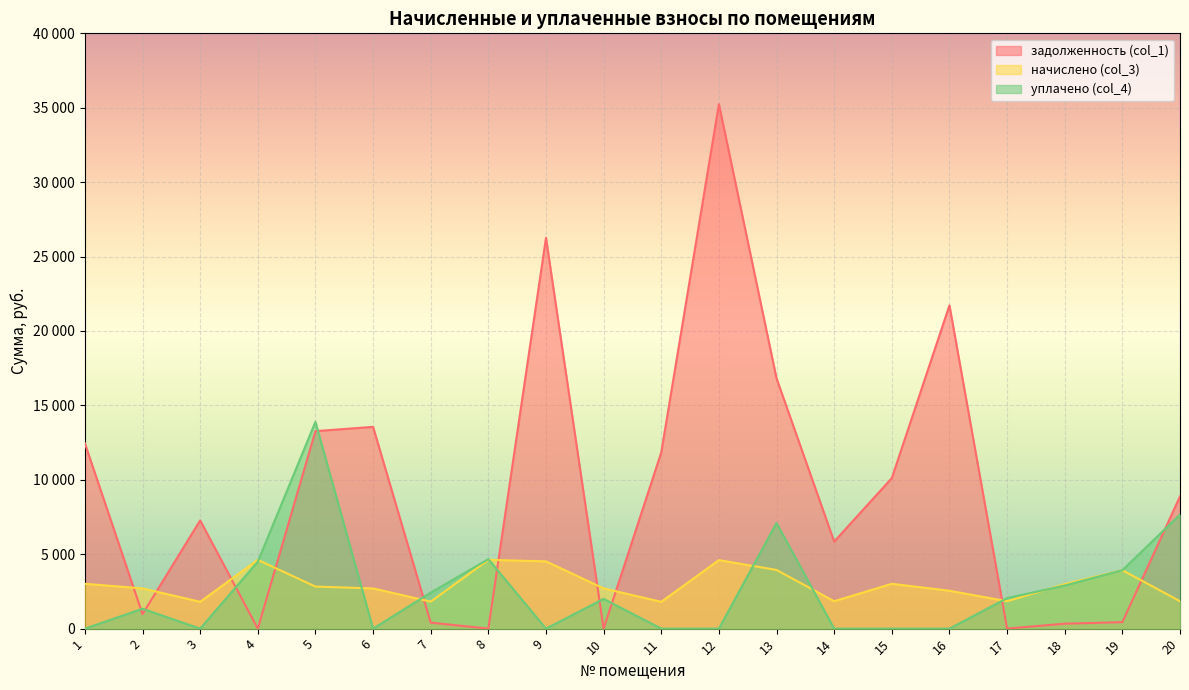

Which series has the largest total across all categories?

задолженность (col_1)